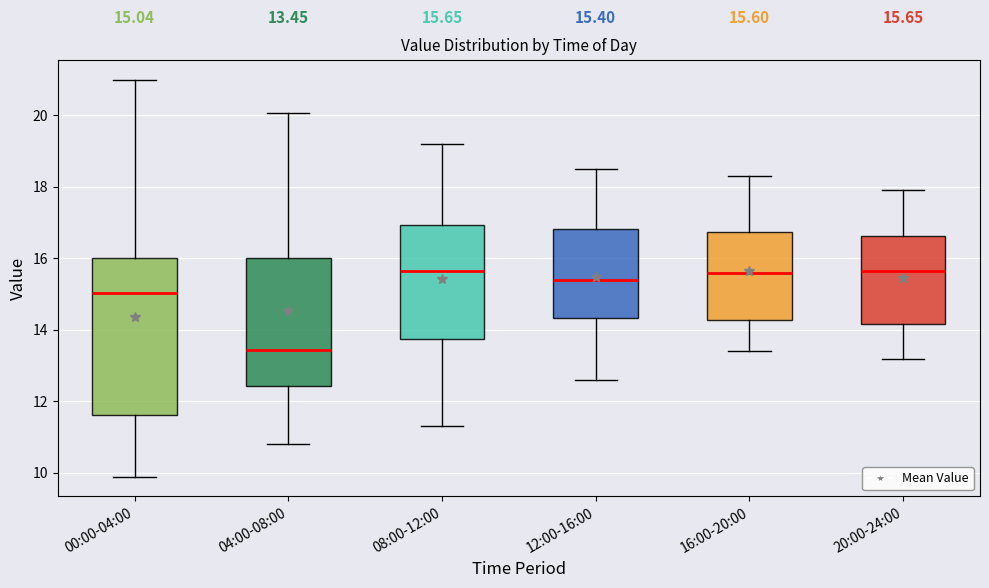

Which box has the lowest median line?

04:00-08:00